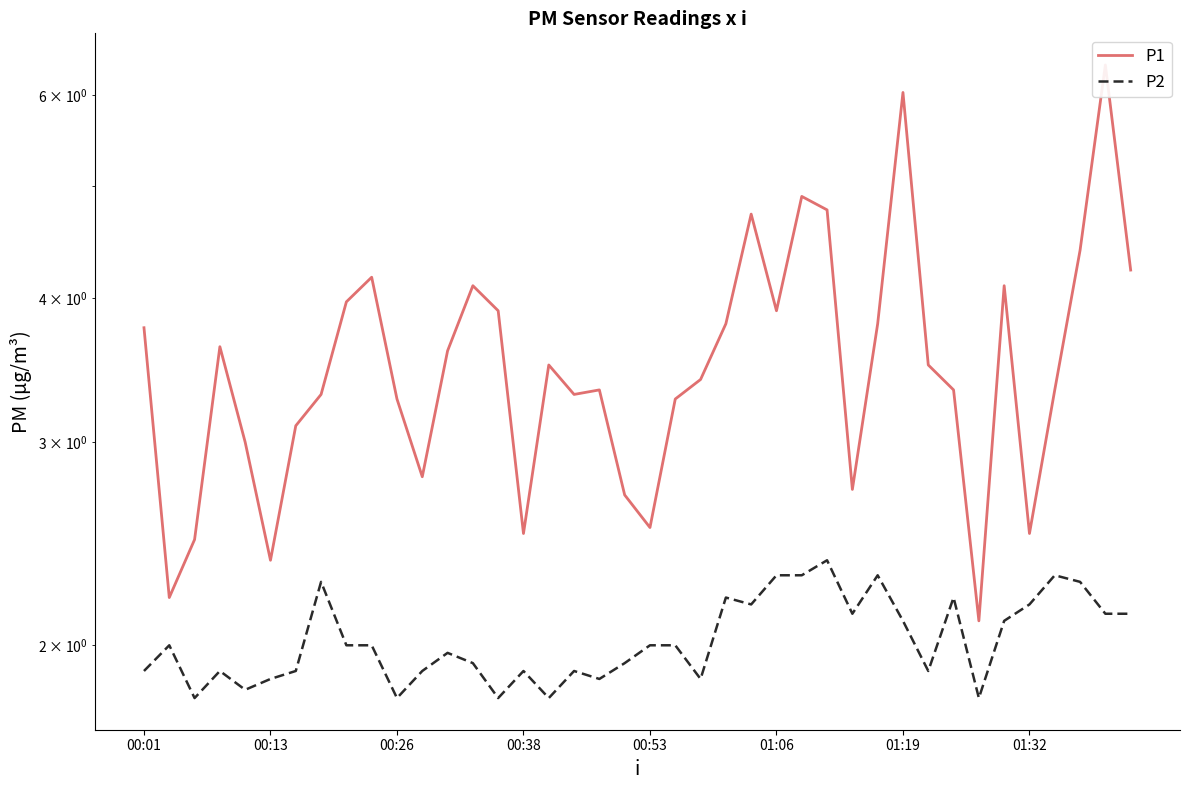

How many data points in P2 are above 2?

16